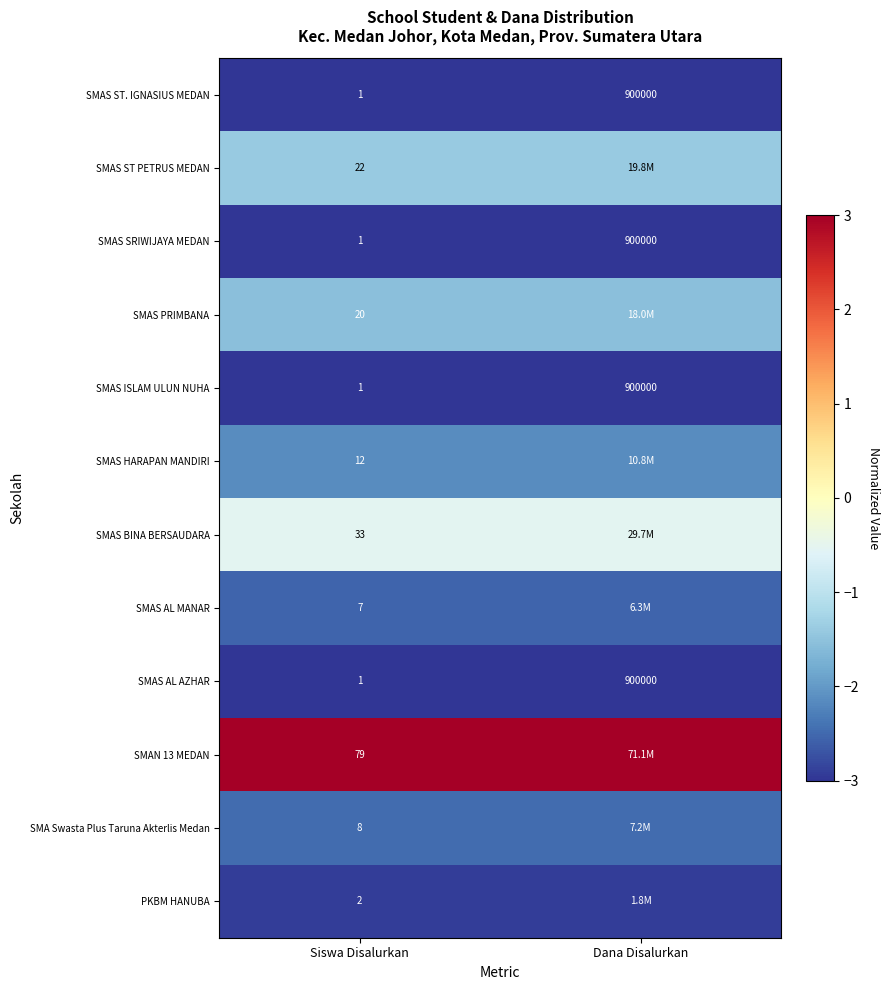

Rank the categories by SMAS SRIWIJAYA MEDAN value from highest to lowest.

Dana Disalurkan, Siswa Disalurkan